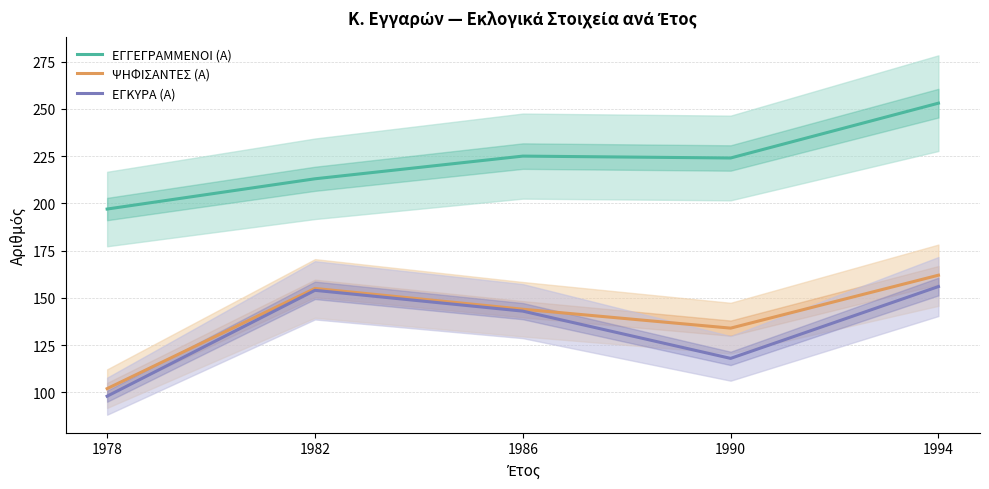

What is the difference between the maximum and minimum values in the ΨΗΦΙΣΑΝΤΕΣ (Α) series?

60